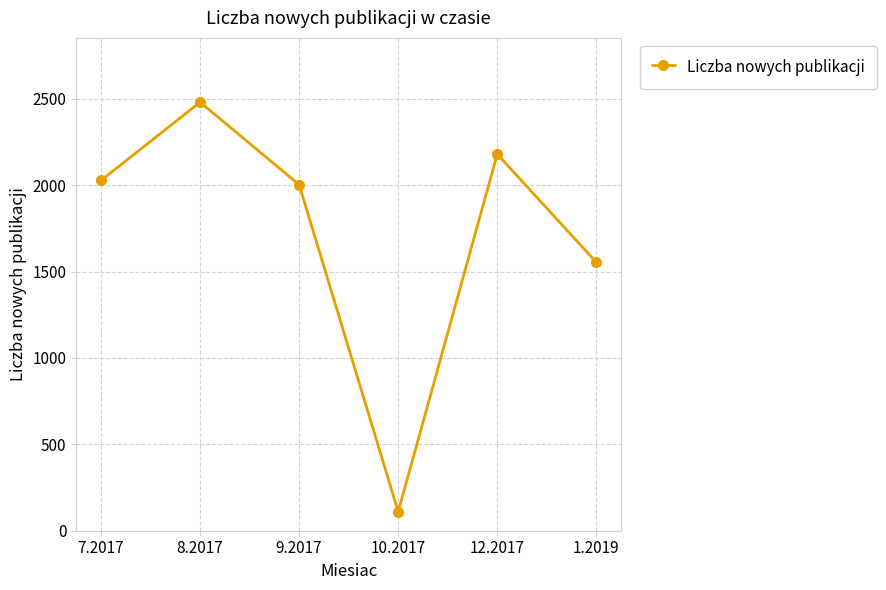

Approximately how many times larger is the value at 9.2017 compared to 7.2017?

1.0